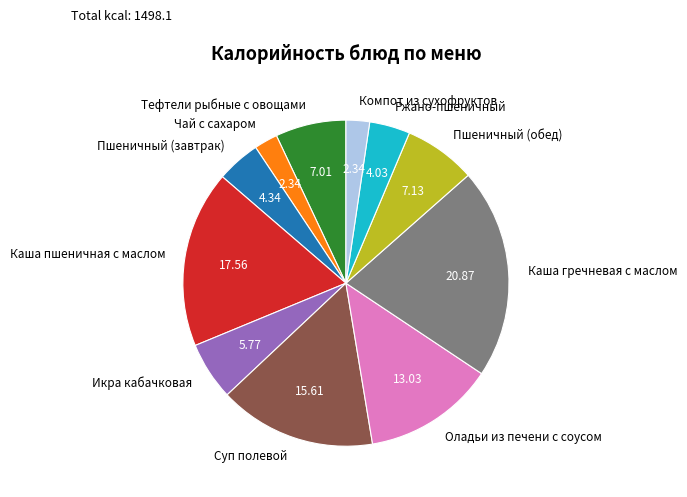

Which has a higher value, Пшеничный (обед) or Оладьи из печени с соусом?

Оладьи из печени с соусом